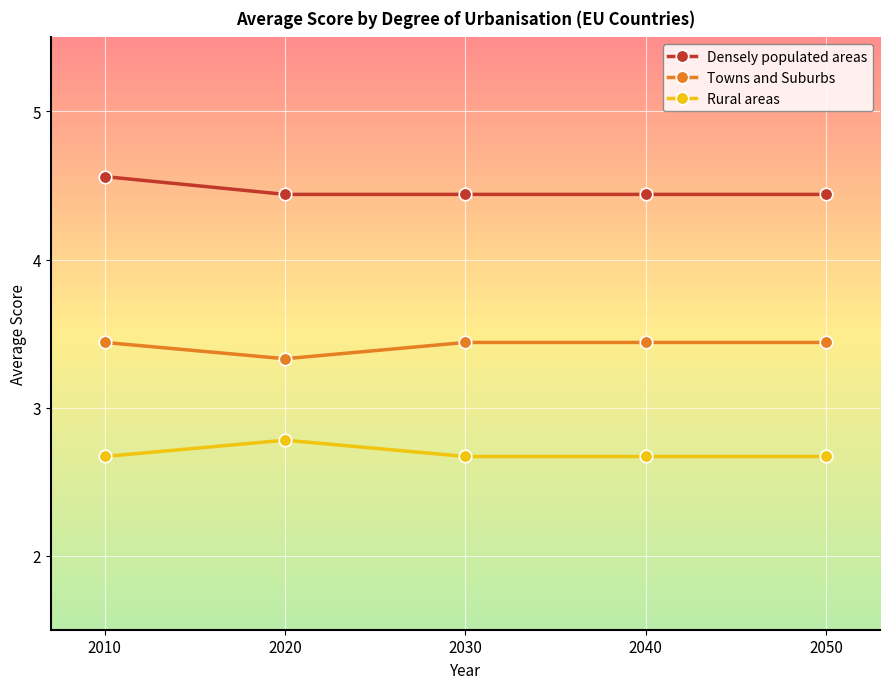

True or false: Towns and Suburbs and Rural areas cross at least once.

False